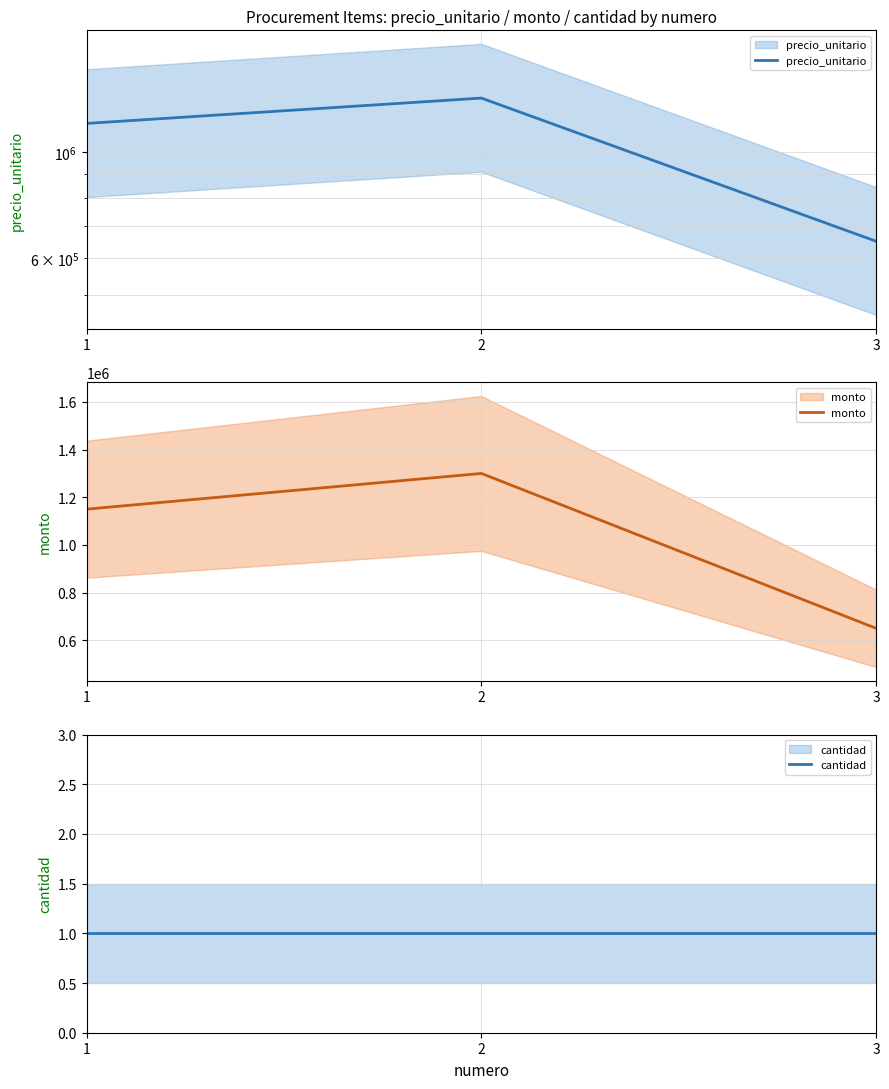

At which category is the sum across all series the highest?

2